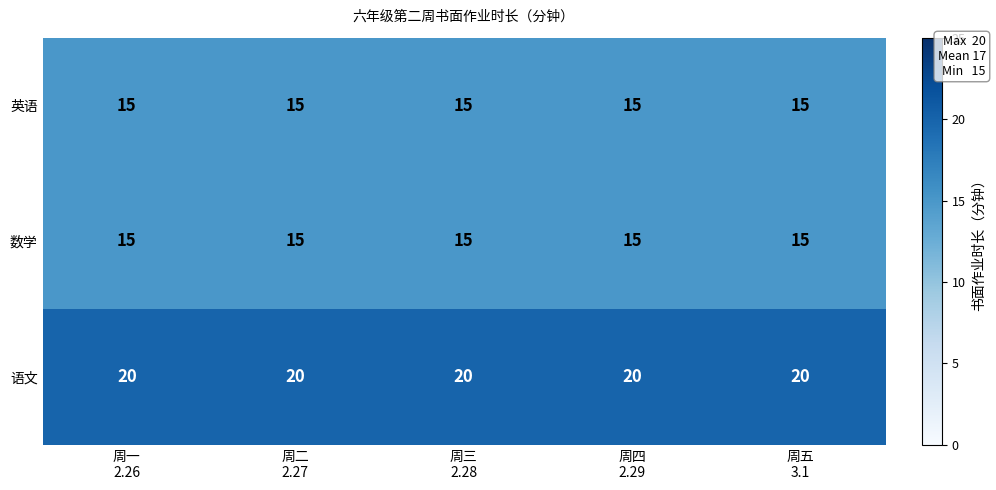

Which series has the largest total across all categories?

语文